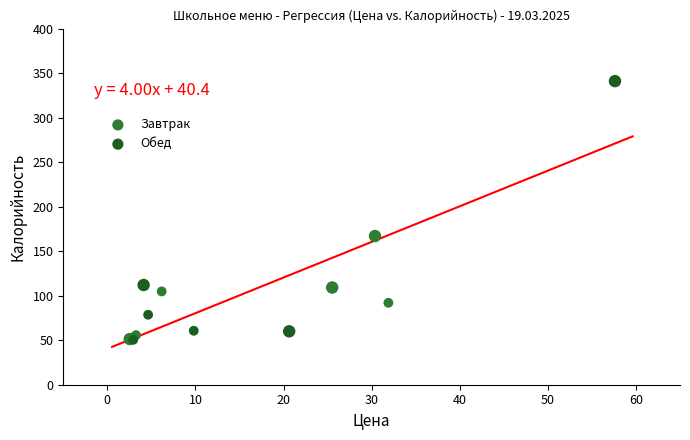

Which series reaches the maximum Y coordinate?

Обед